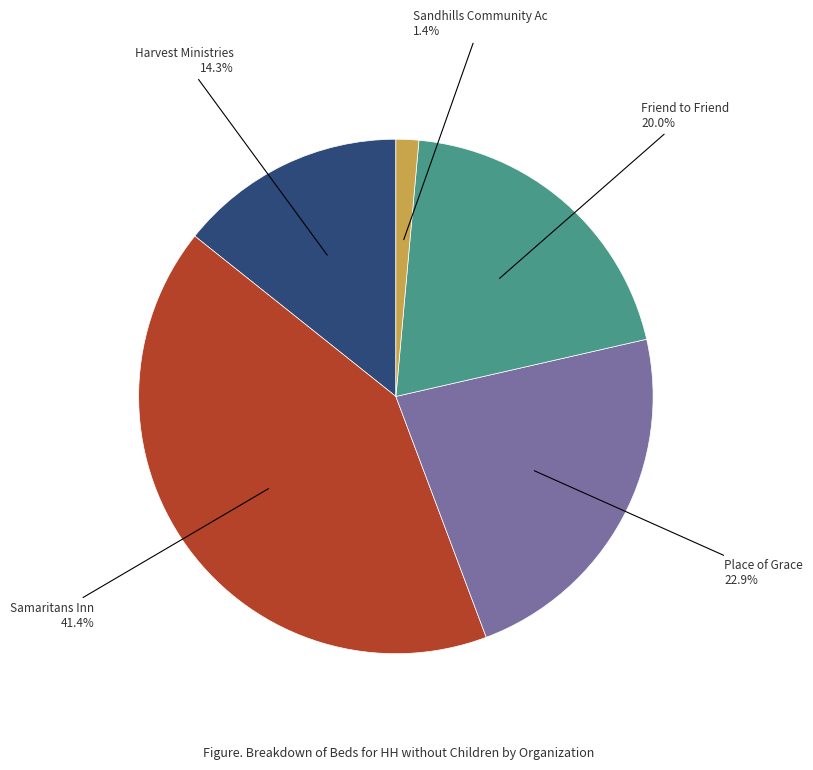

Is there any slice that represents more than half of the pie?

No